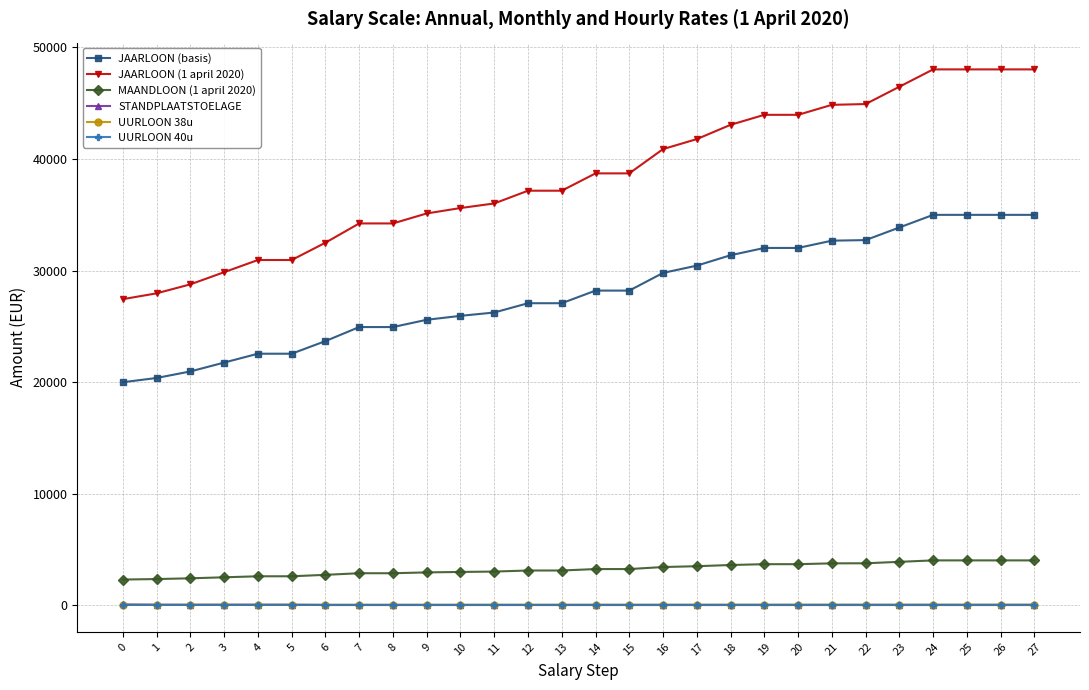

Is this an area chart (filled region under the line)?

No